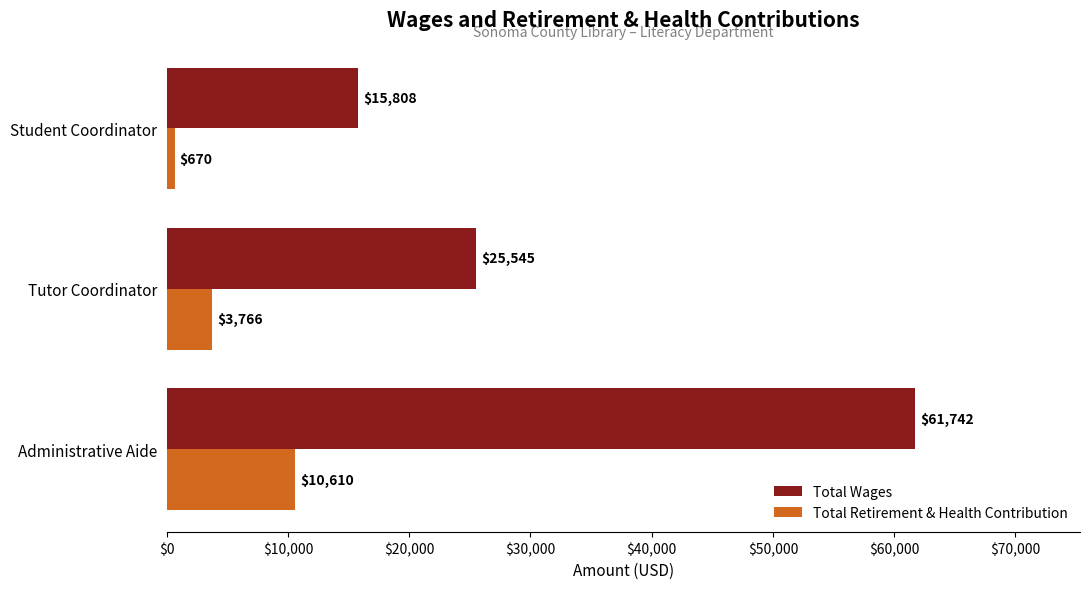

Count the Total Wages values in the range 15808 to 61742.

3